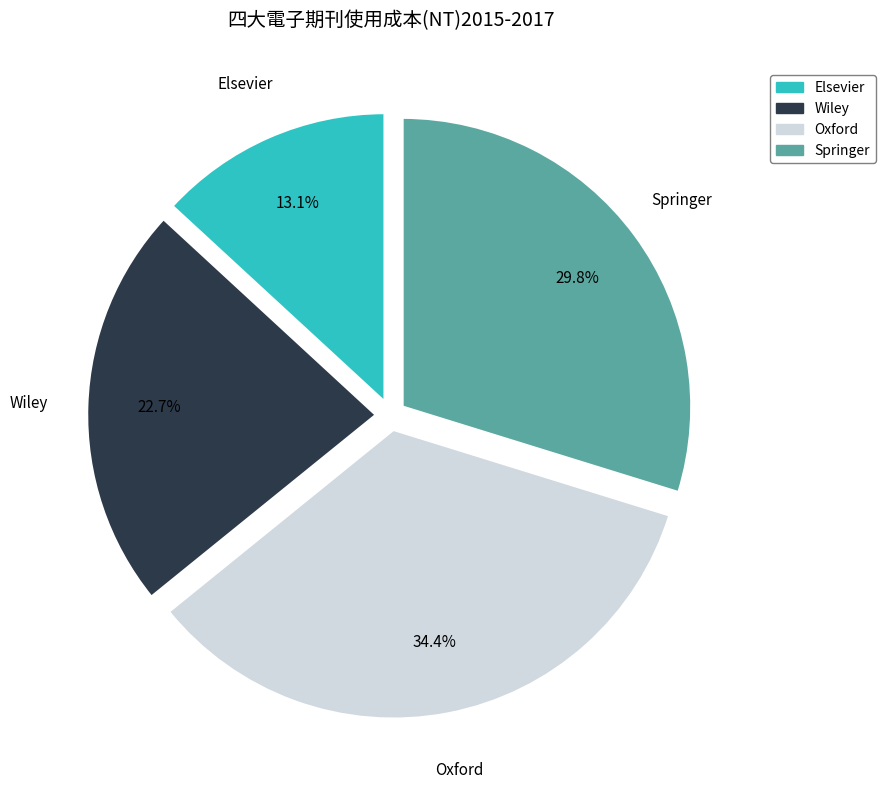

Does any single category account for the majority?

No